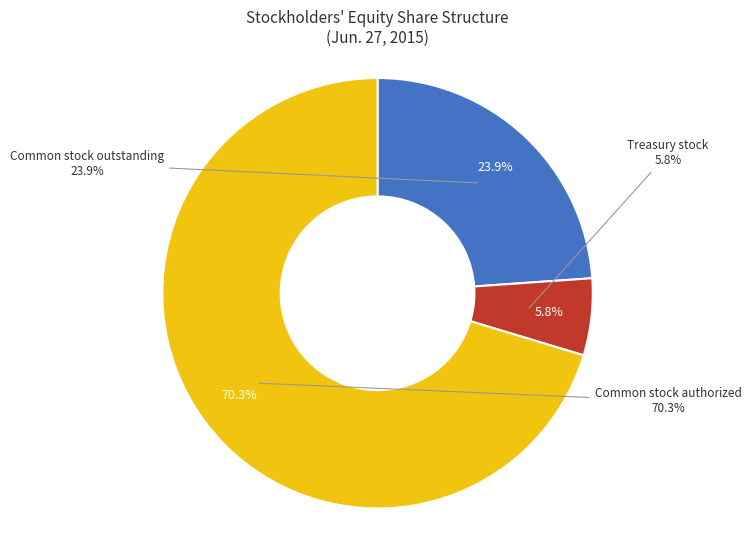

True or false: Treasury stock (in shares) accounts for 20% of the total.

False